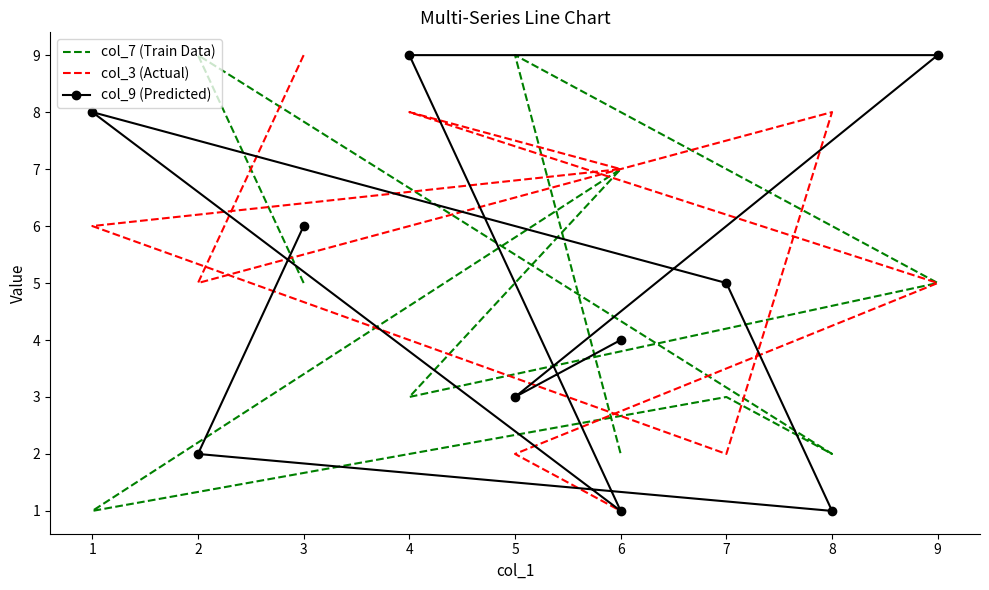

Between which two adjacent categories do col_9 (Predicted) and col_7 (Train Data) first intersect?

3 and 2